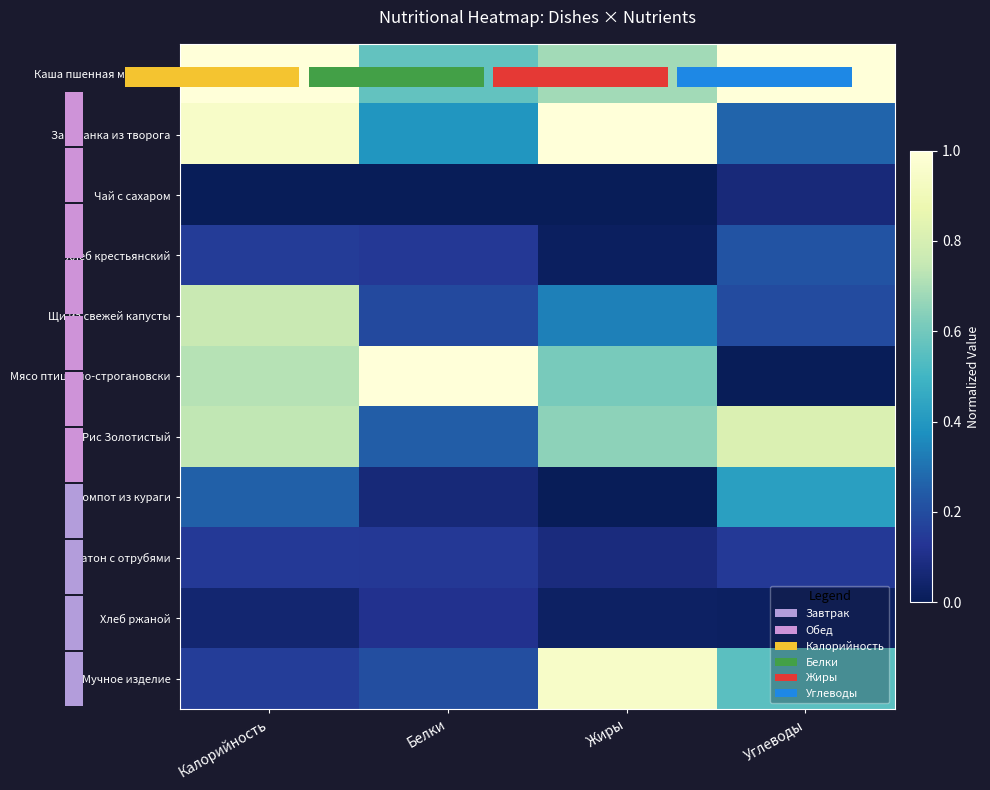

Where is Чай с сахаром nearest to the value 0?

Калорийность